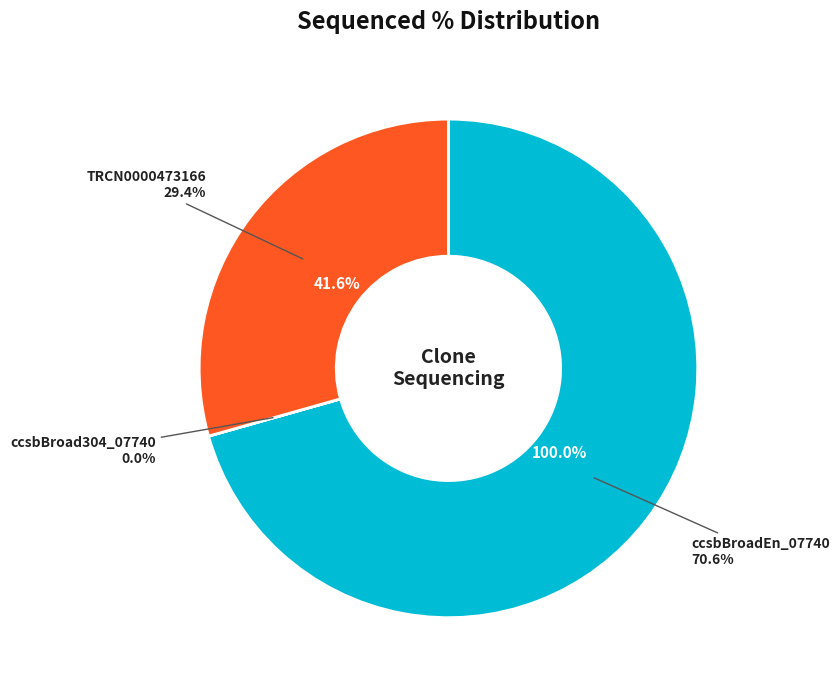

What is the largest slice in the pie chart?

ccsbBroadEn_07740